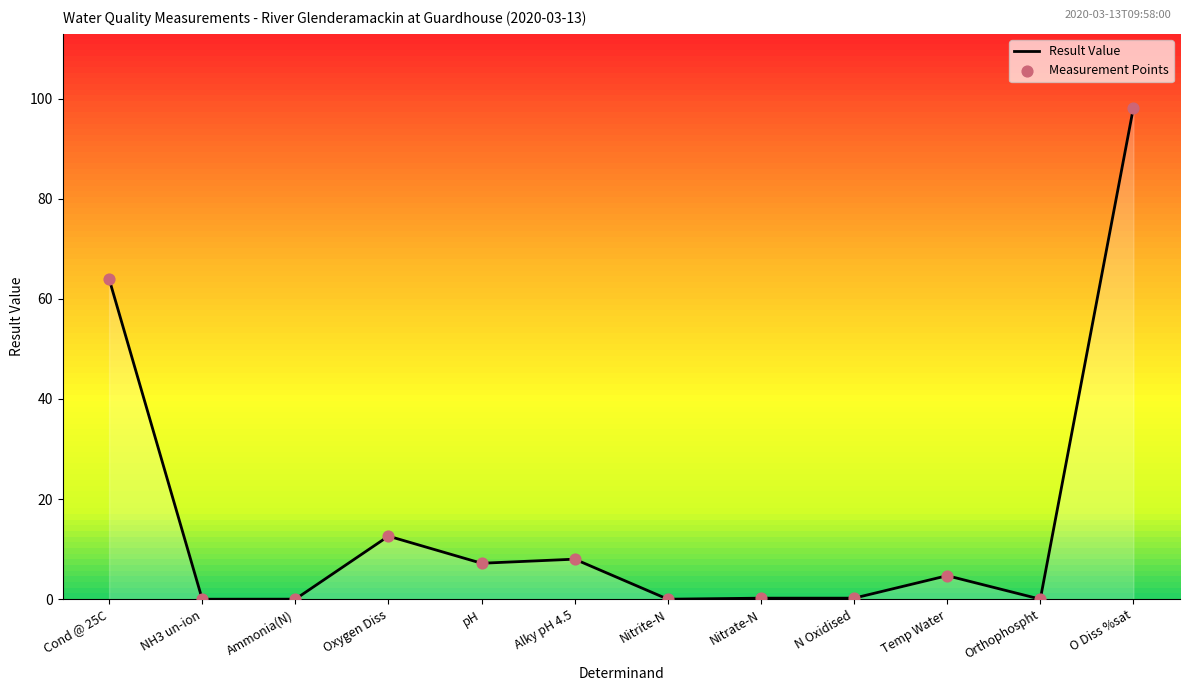

What is the difference between the maximum and minimum values?

98.2